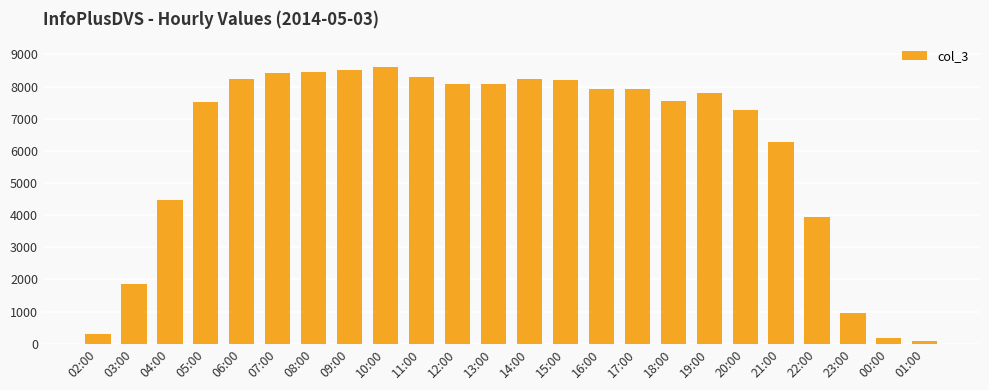

How many values are below 7936?

12